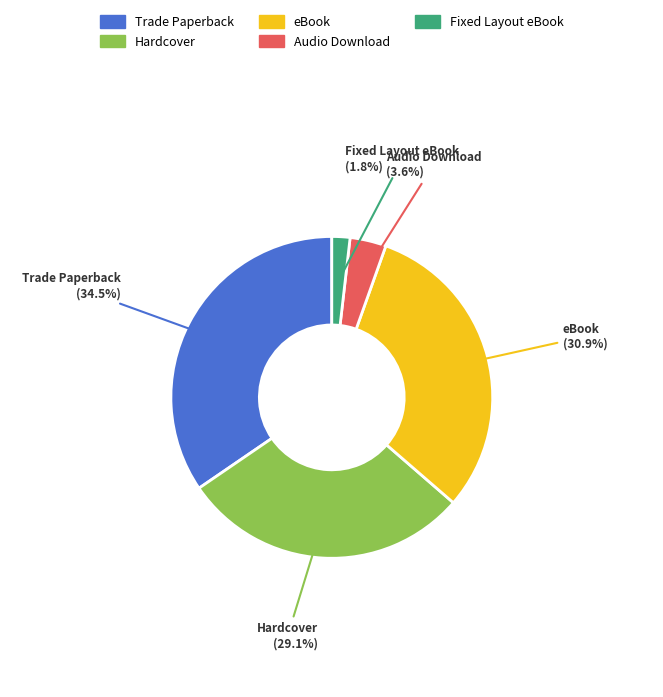

Is there any slice that represents more than half of the pie?

No